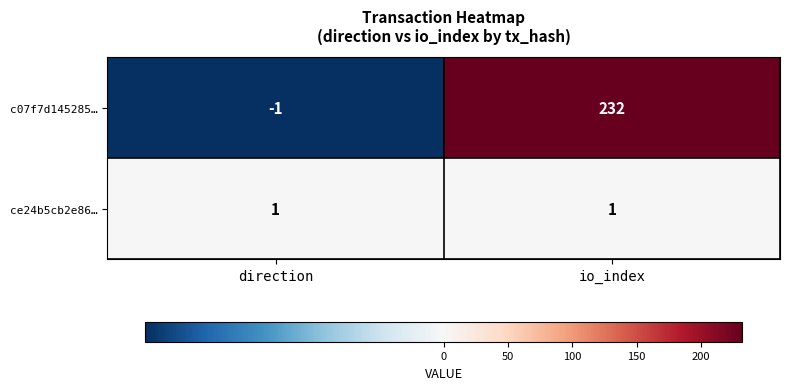

Rank the series by their average value, from lowest to highest.

ce24b5cb2e86…, c07f7d145285…